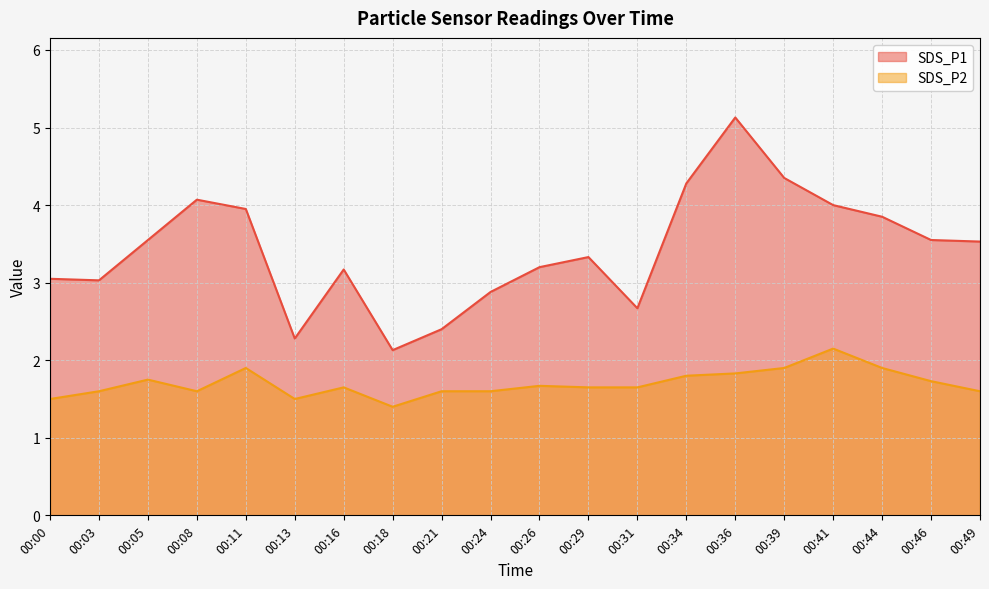

At which label does SDS_P2 reach its peak?

00:41